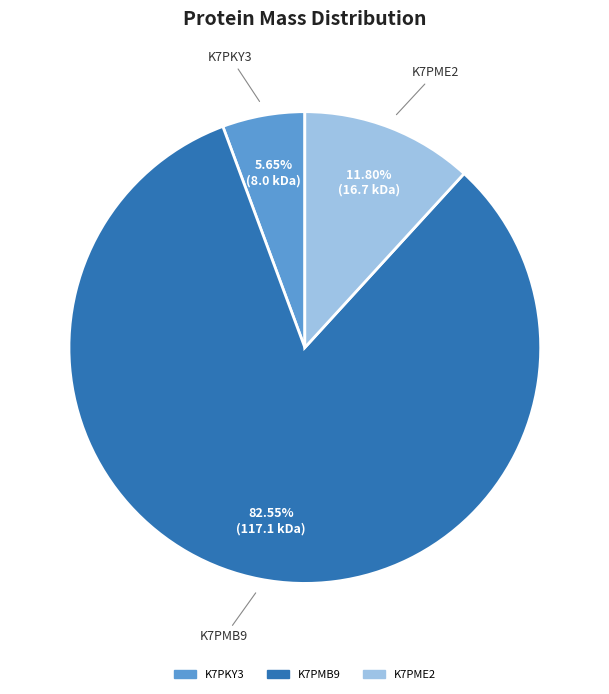

Does any single category account for the majority?

Yes